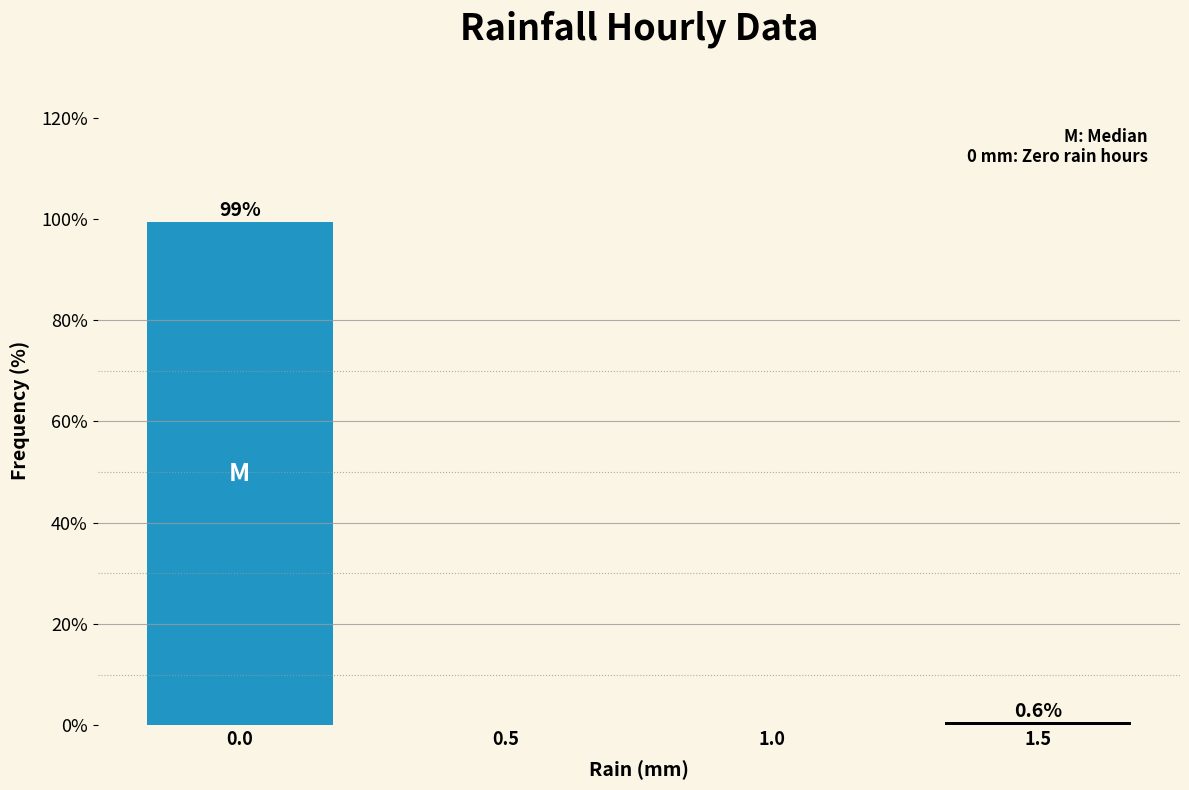

Reading left to right, extract all data points from this chart.

0.0=99.4	0.5=0.0	1.0=0.0	1.5=0.6